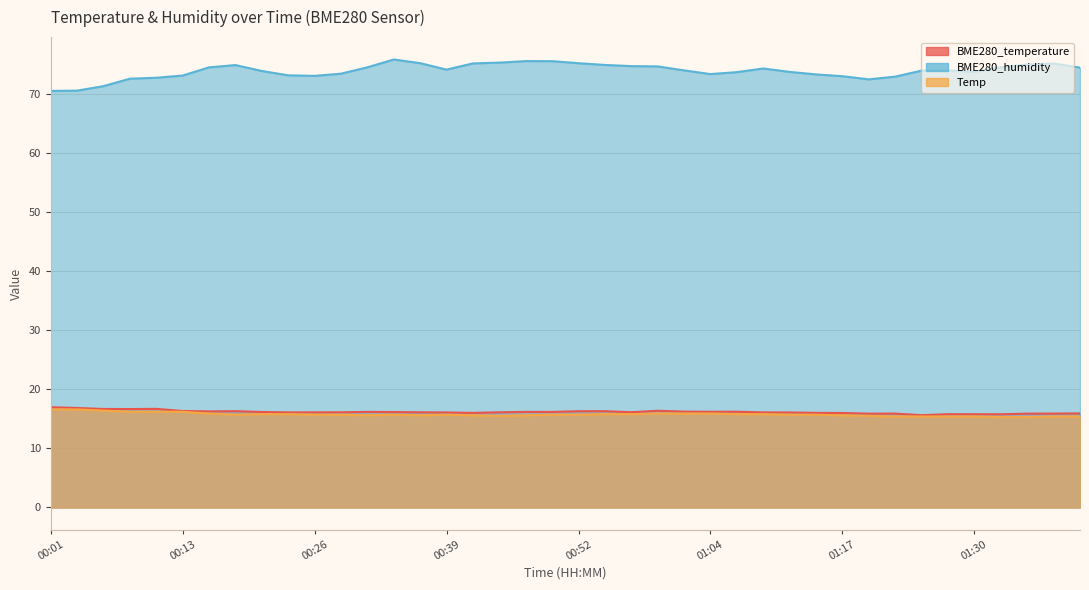

Reading left to right, transcribe all the data shown in this chart.

BME280_temperature: 17.0	16.8	16.7	16.7	16.7	16.3	16.3	16.3	16.2	16.1	16.1	16.1	16.2	16.1	16.1	16.1	16.0	16.1	16.2	16.2	16.3	16.3	16.1	16.4	16.2	16.2	16.2	16.1	16.1	16.0	16.0	15.9	15.9	15.6	15.8	15.8	15.8	15.9	15.9	15.9
BME280_humidity: 70.5	70.6	71.3	72.6	72.8	73.1	74.5	74.9	73.9	73.2	73.1	73.5	74.5	75.8	75.2	74.1	75.2	75.3	75.6	75.6	75.2	74.9	74.7	74.7	74.0	73.4	73.7	74.3	73.8	73.3	73.0	72.5	73.0	74.0	74.0	73.8	74.5	75.0	75.2	74.5
Temp: 16.6	16.6	16.4	16.2	16.2	16.2	15.9	15.7	15.8	15.8	15.7	15.7	15.6	15.7	15.6	15.7	15.6	15.5	15.6	15.7	15.7	15.8	15.8	15.9	15.9	15.9	15.8	15.8	15.7	15.7	15.6	15.5	15.4	15.4	15.4	15.4	15.3	15.3	15.4	15.4